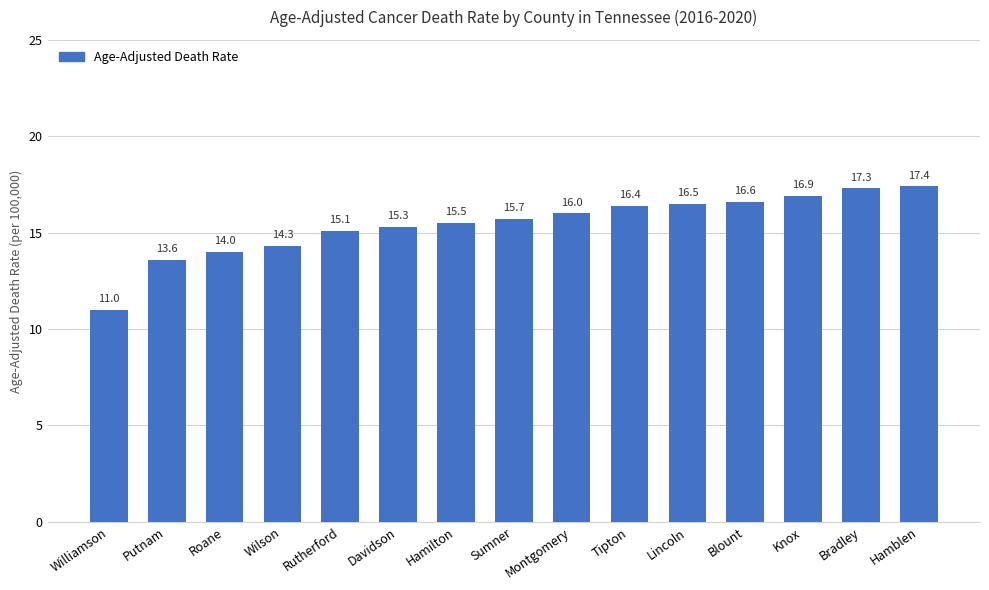

Approximately how many times larger is the value at Williamson compared to Hamilton?

0.7